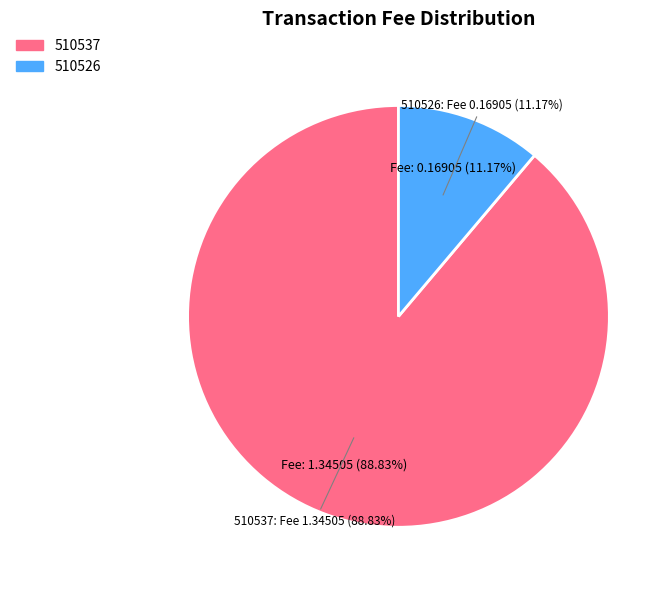

Which slice represents more than half of the pie?

510537